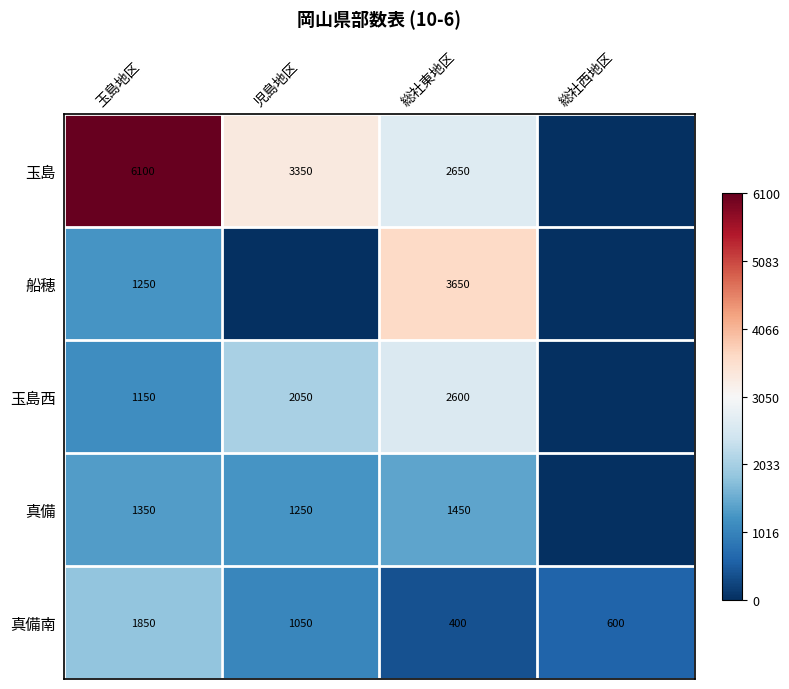

What is the total value across all series at 総社東地区?

10750